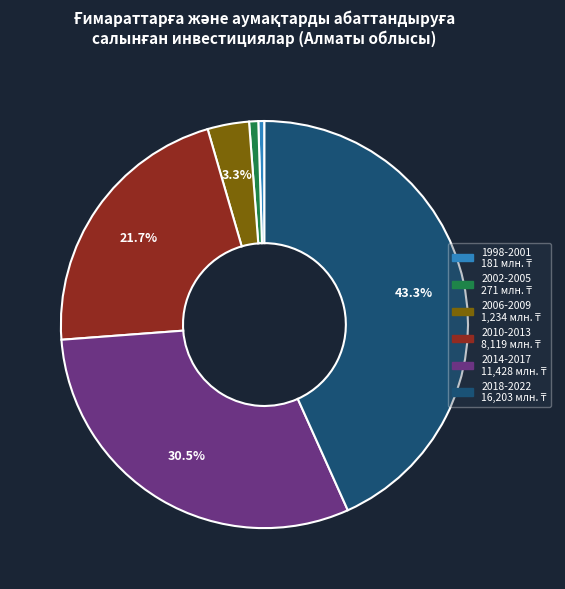

Is there any slice that represents more than half of the pie?

No